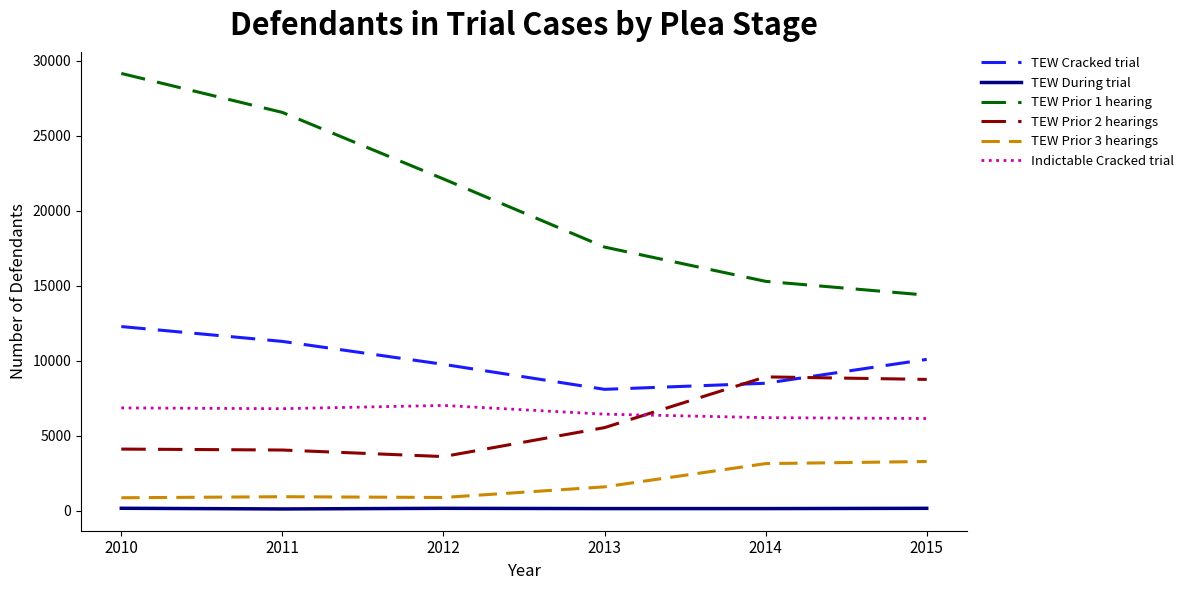

Is it true that TEW Prior 1 hearing equals 22124 at 2012?

True